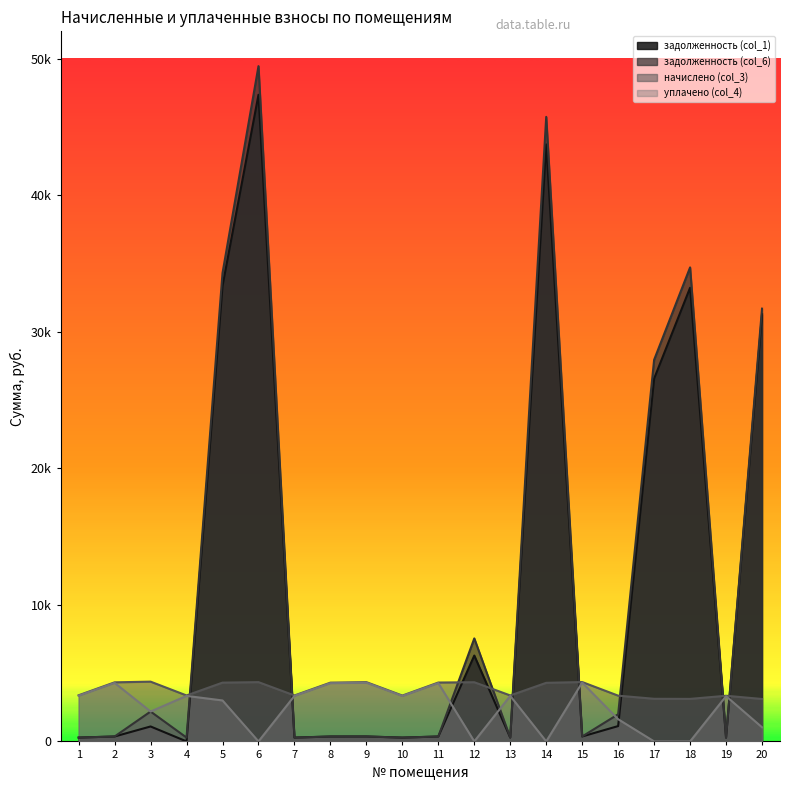

Which has a higher value, 11 or 8?

11